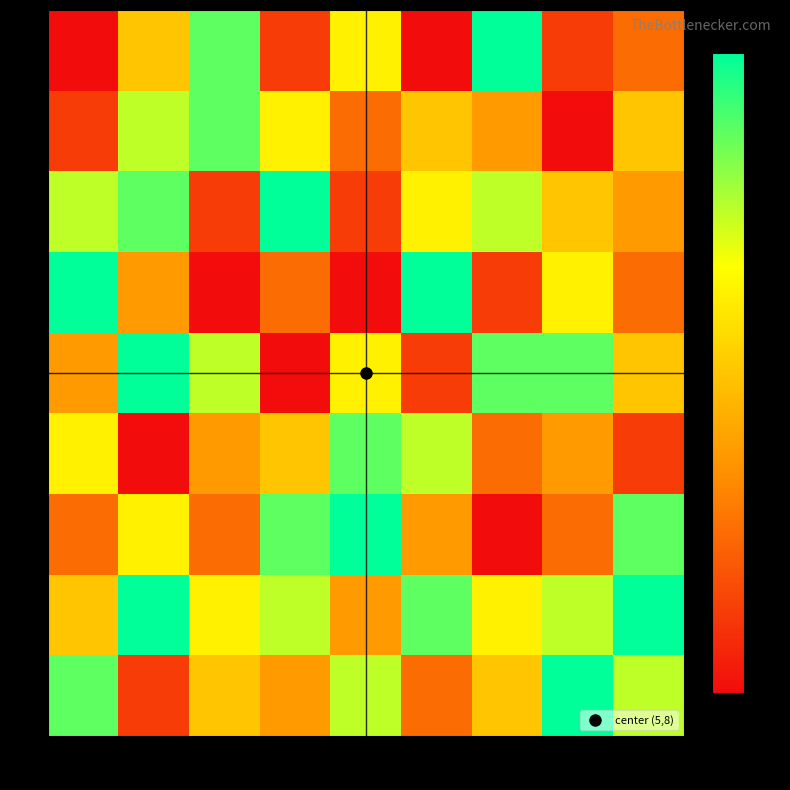

At how many categories does at least one series exceed 3?

9